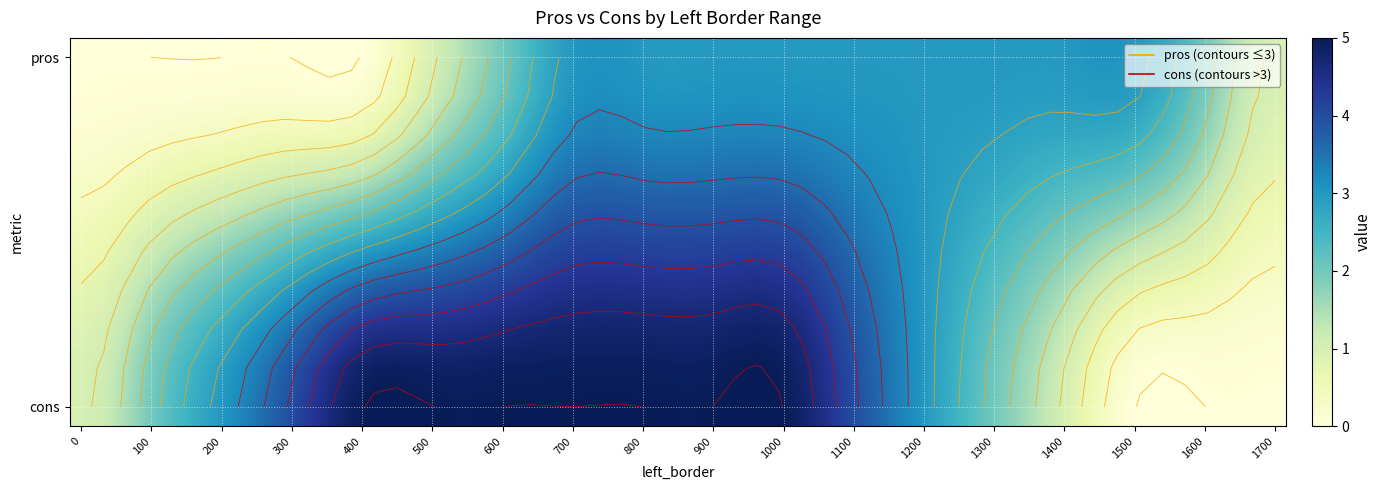

Reading left to right, what are all the values shown in this chart?

pros: 0=0	100=0	200=0	300=0	400=0	500=1	600=2	700=3	800=3	900=3	1000=3	1100=3	1200=3	1300=3	1400=3	1500=3	1600=2	1700=1
cons: 0=1	100=2	200=3	300=4	400=5	500=5	600=5	700=5	800=5	900=5	1000=5	1100=4	1200=3	1300=2	1400=1	1500=0	1600=0	1700=0